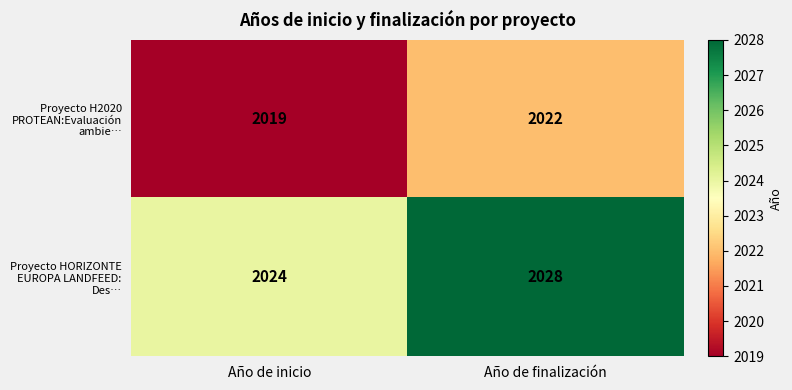

At which category is the sum across all series the highest?

Año de finalización